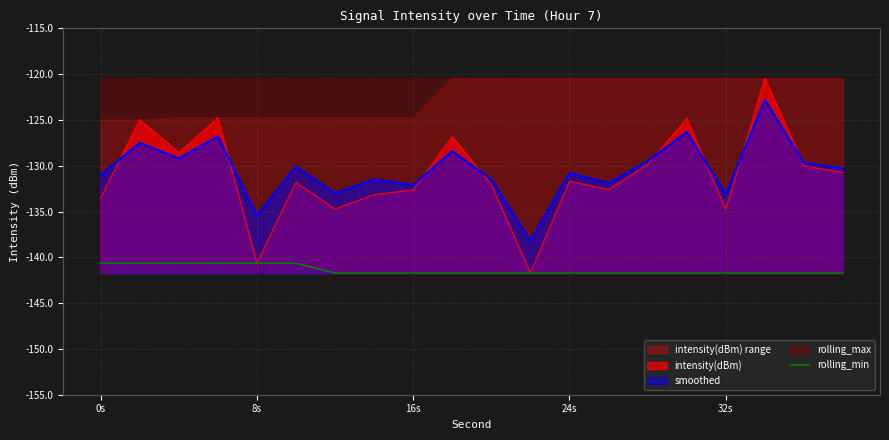

What is the maximum value for intensity(dBm)?

-120.4